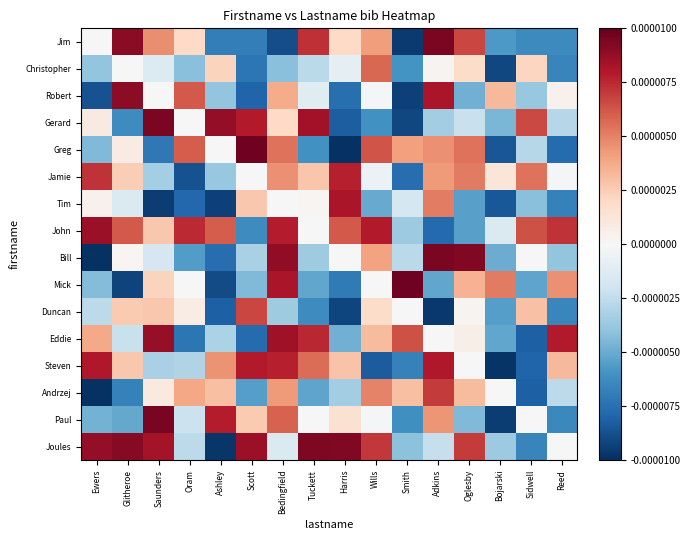

Which label corresponds to the smallest value in the chart?

Ewers